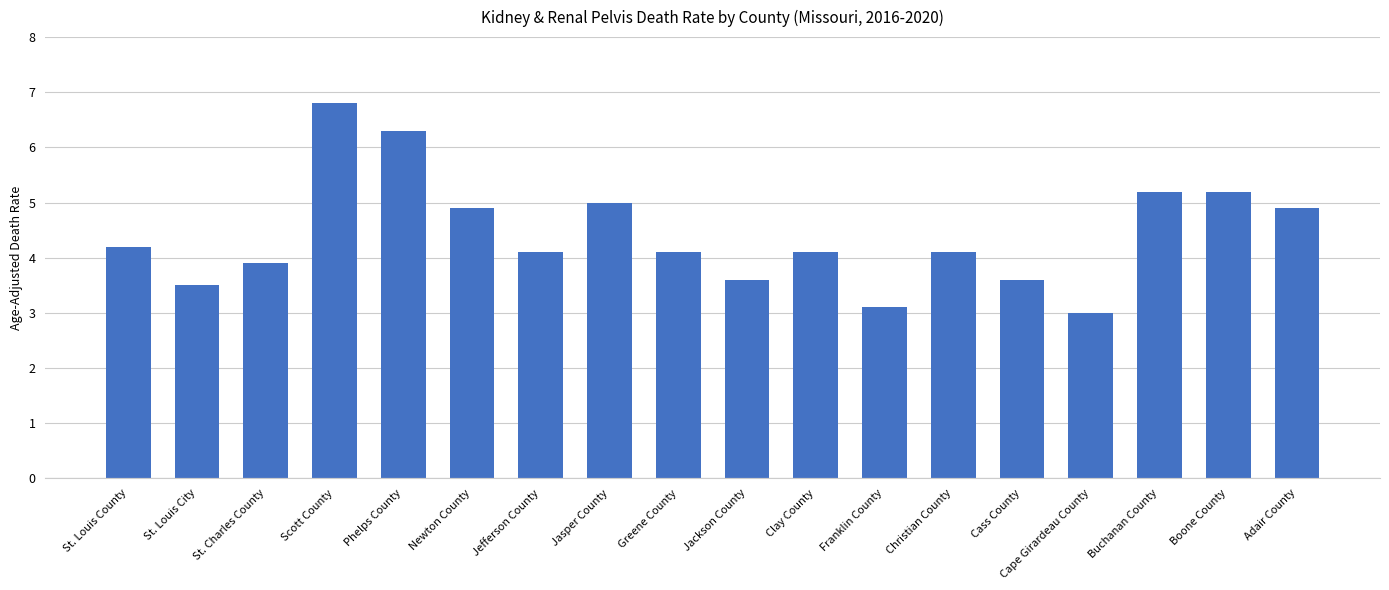

How many categories are shown in the chart?

18